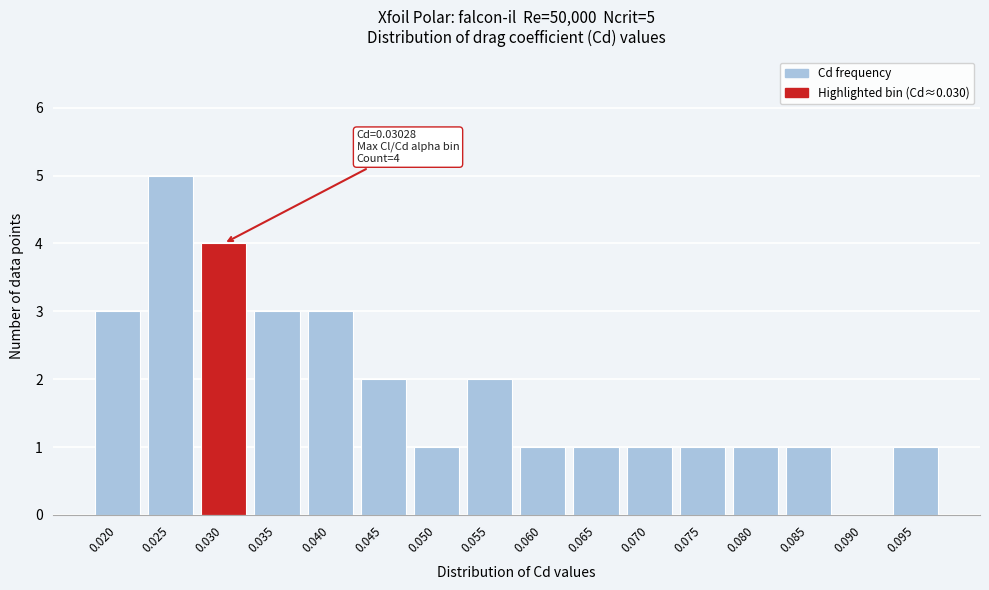

Reading left to right, transcribe all the data shown in this chart.

0.020=3	0.025=5	0.030=4	0.035=3	0.040=3	0.045=2	0.050=1	0.055=2	0.060=1	0.065=1	0.070=1	0.075=1	0.080=1	0.085=1	0.090=0	0.095=1